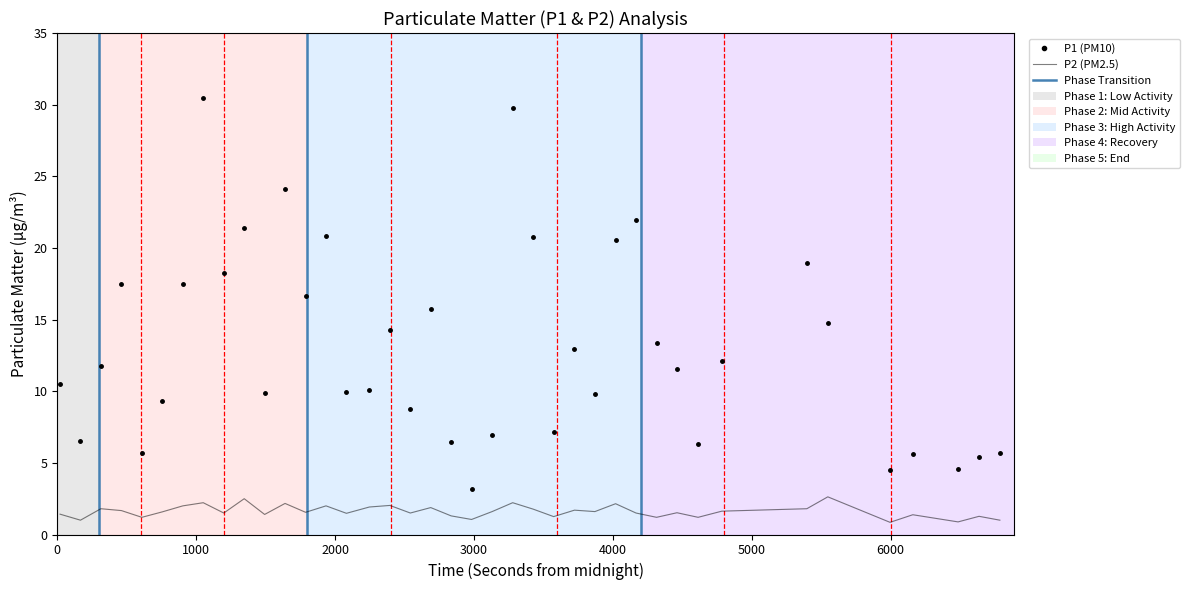

What is the maximum value for P2 (PM2.5)?

2.6